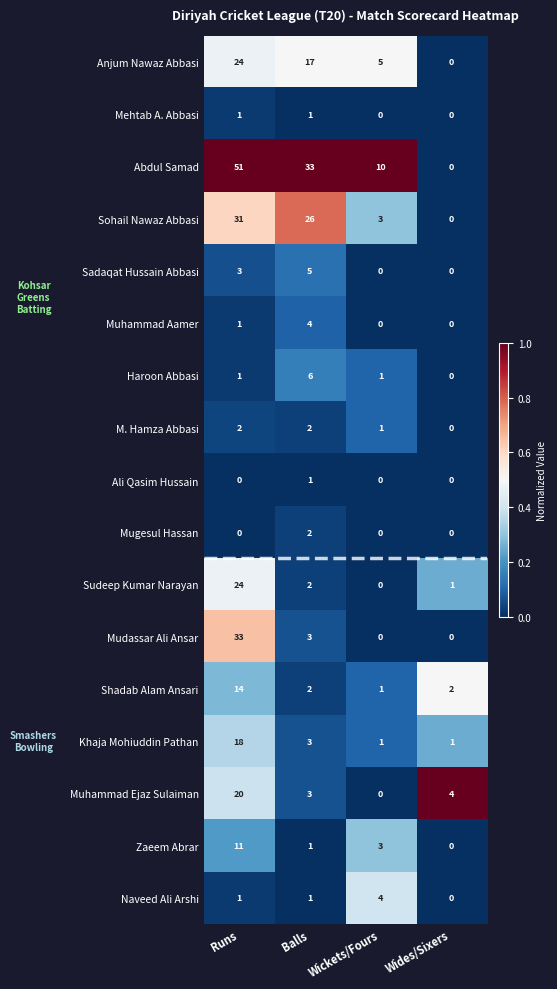

What is the sum of all Muhammad Ejaz Sulaiman values?

27